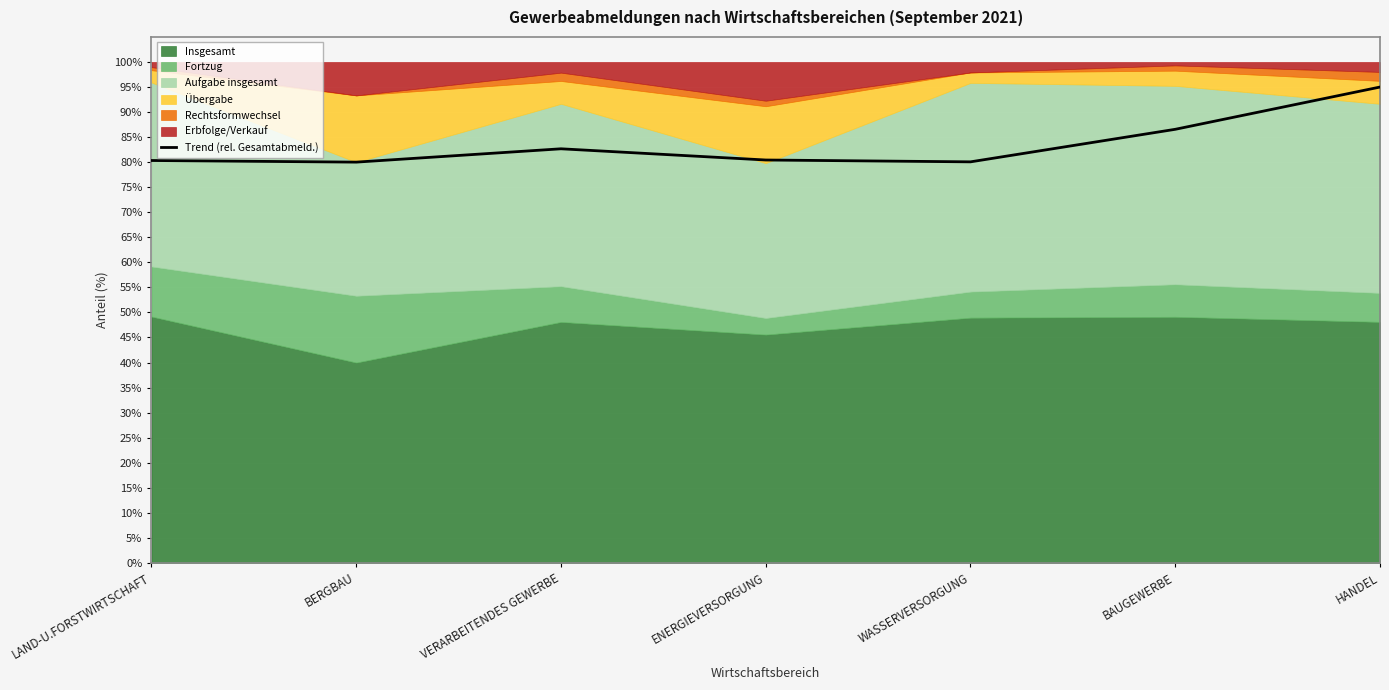

What is the approximate value at HANDEL?

95.0